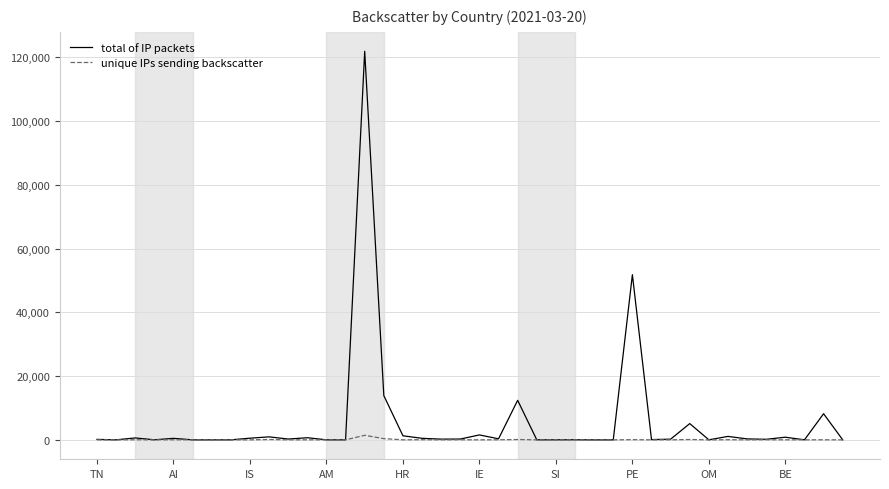

Which series has the widest spread of values?

total of IP packets